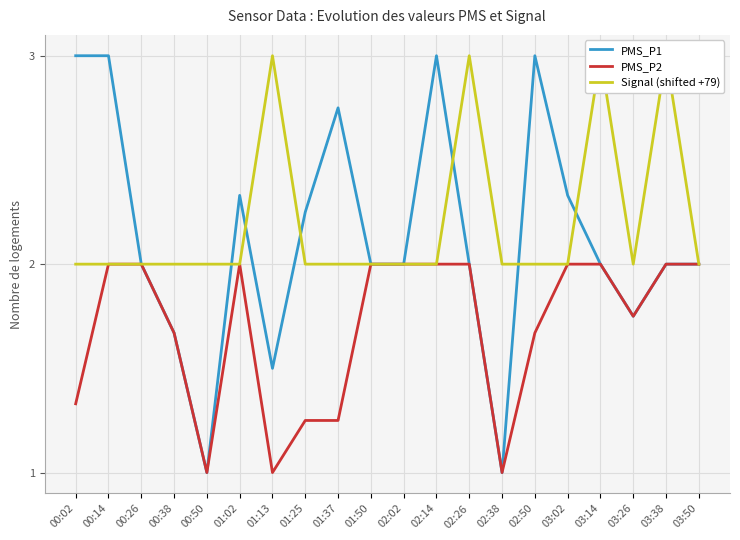

What is the value of the Signal (shifted +79) point at the 13th from the left?

3.0